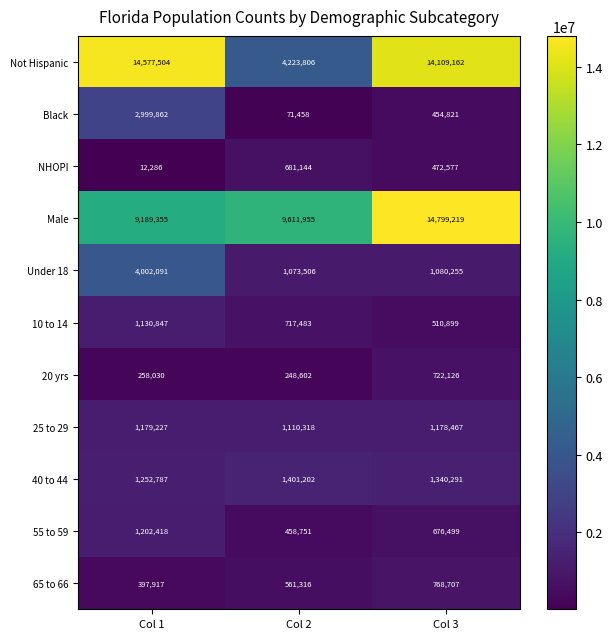

At which label does 25 to 29 first exceed 1178467?

Col 1